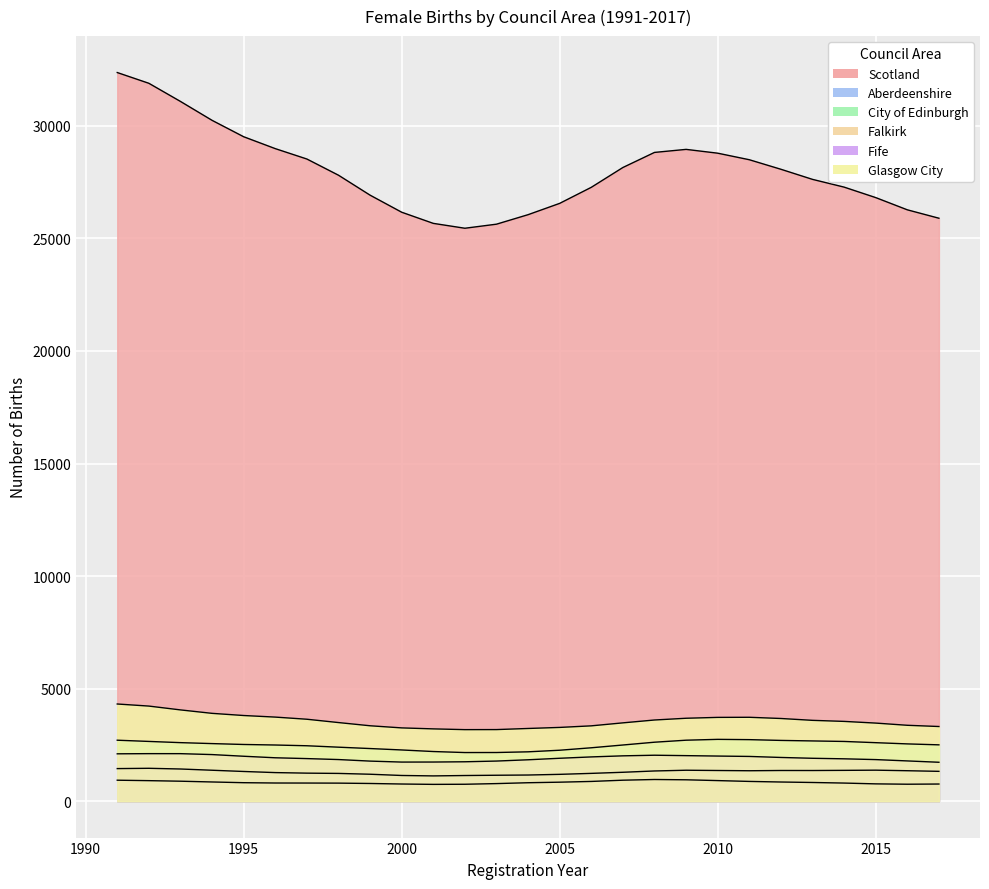

Reading left to right, extract all data points from this chart.

Scotland: 1991=32371.8	1992=31894.1	1993=31088.1	1994=30248.4	1995=29519.4	1996=28991.3	1997=28529.7	1998=27810.4	1999=26923.9	2000=26166.0	2001=25670.6	2002=25453.9	2003=25634.6	2004=26056.7	2005=26559.5	2006=27272.3	2007=28152.9	2008=28822.8	2009=28957.9	2010=28788.7	2011=28498.0	2012=28074.3	2013=27625.3	2014=27281.1	2015=26815.6	2016=26272.7	2017=25898.9
City of Edinburgh: 1991=2707.7	1992=2653.5	1993=2599.7	1994=2557.2	1995=2518.2	1996=2494.3	1997=2461.1	1998=2398.0	1999=2337.4	2000=2274.4	2001=2204.7	2002=2159.4	2003=2161.0	2004=2191.8	2005=2262.5	2006=2371.3	2007=2494.7	2008=2618.9	2009=2708.0	2010=2745.5	2011=2733.0	2012=2698.4	2013=2675.4	2014=2652.6	2015=2598.0	2016=2543.6	2017=2501.7
Glasgow City: 1991=4316.4	1992=4224.0	1993=4054.1	1994=3901.1	1995=3804.8	1996=3734.6	1997=3639.4	1998=3491.6	1999=3349.4	2000=3254.9	2001=3210.9	2002=3177.5	2003=3179.9	2004=3229.1	2005=3275.9	2006=3345.9	2007=3478.6	2008=3605.5	2009=3683.2	2010=3721.7	2011=3726.3	2012=3672.6	2013=3590.2	2014=3543.3	2015=3468.5	2016=3370.6	2017=3316.1